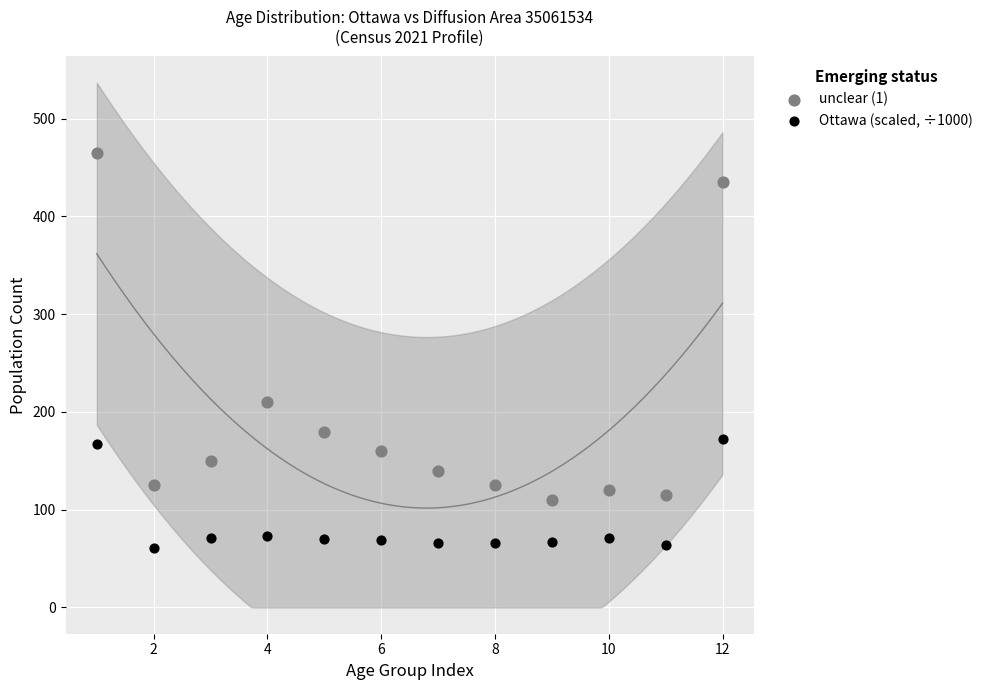

Which series contains the highest Y value?

unclear (1)